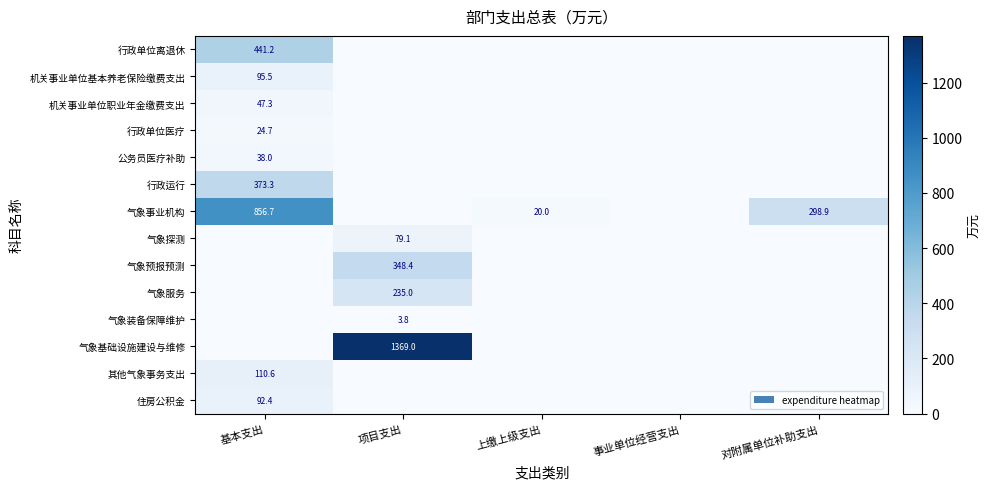

The value of 行政单位医疗 at 基本支出 is 42.3. True or false?

False